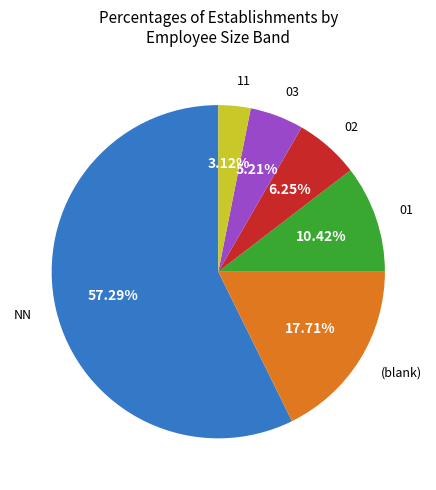

Is there any slice that represents more than half of the pie?

Yes